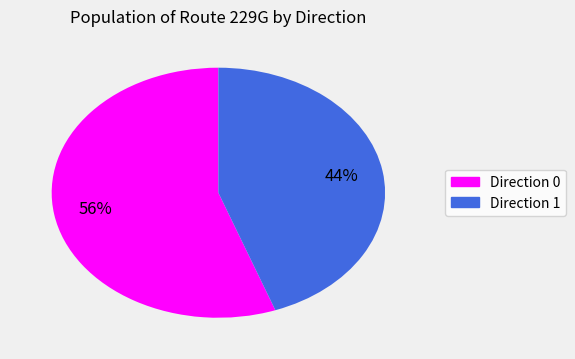

Between Direction 1 and Direction 0, which is larger?

Direction 0